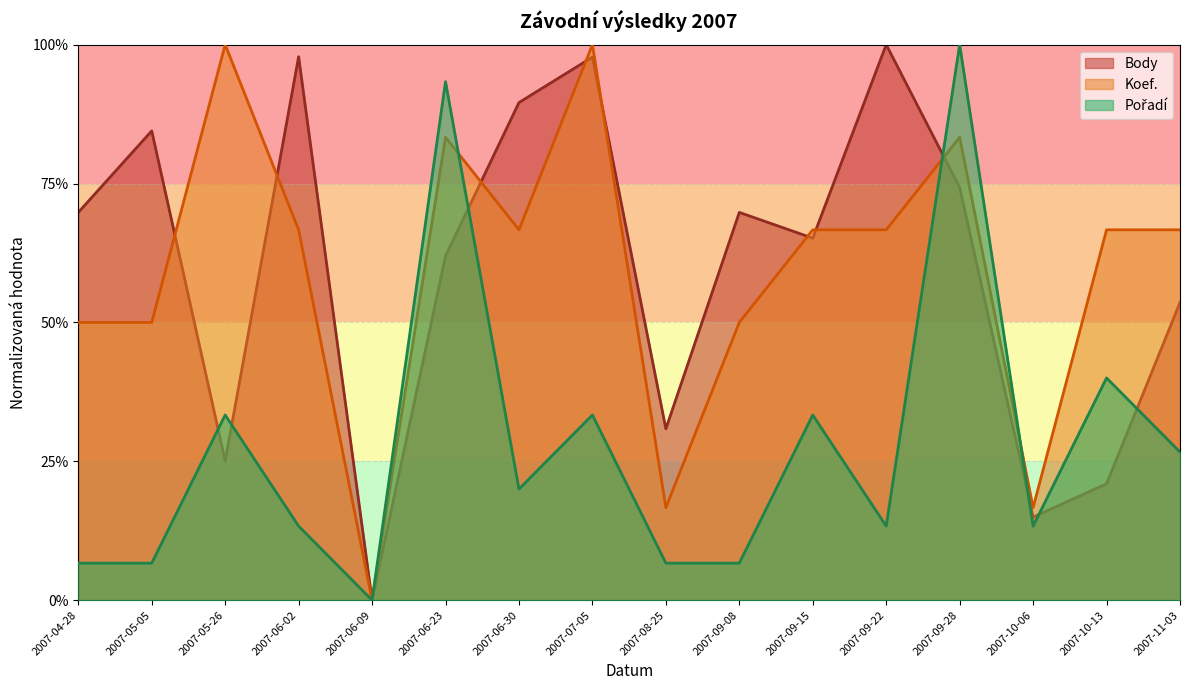

Between which two adjacent categories do Body and Pořadí first intersect?

2007-05-05 and 2007-05-26